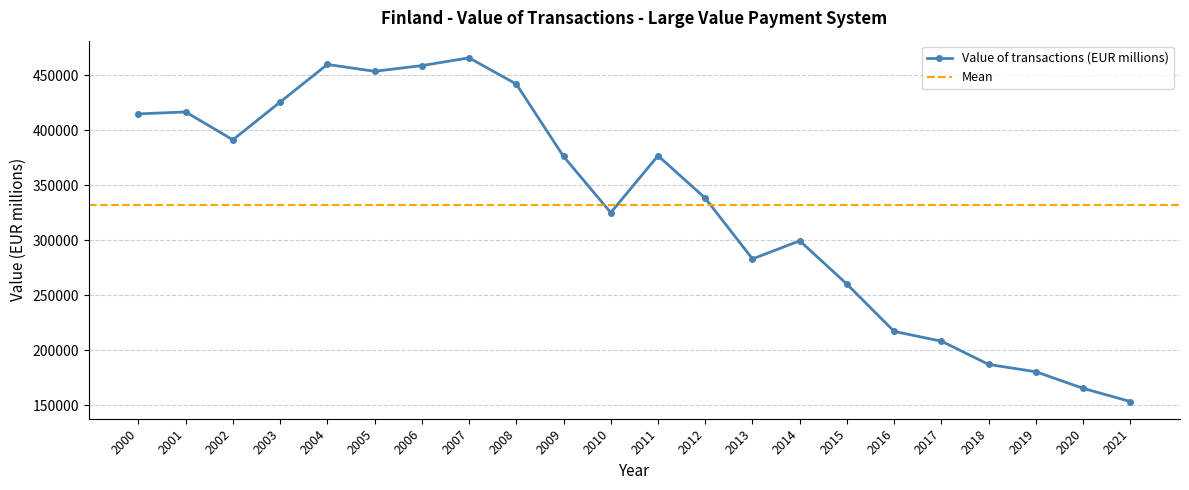

How many lines are shown in the chart?

1